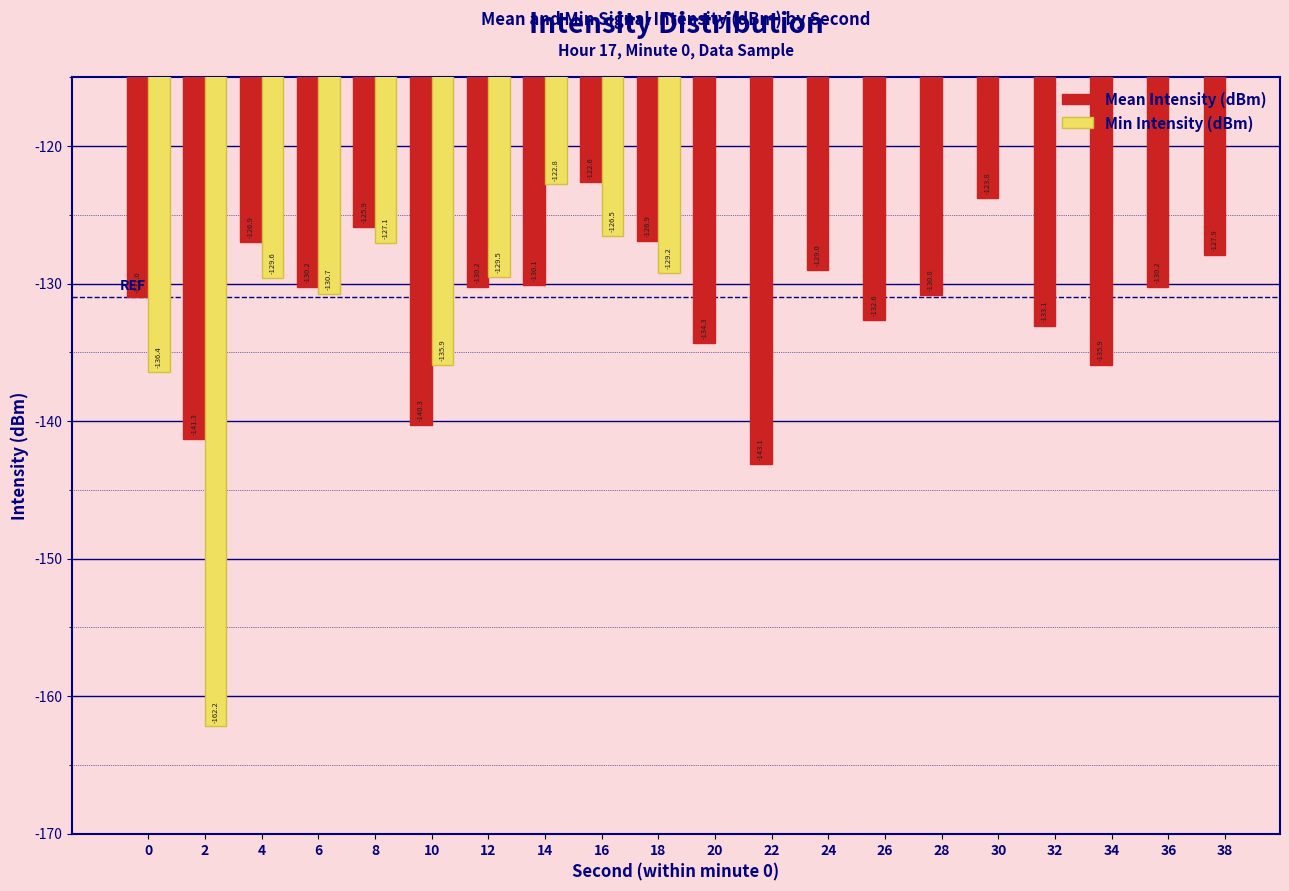

How many groups of bars are there?

20